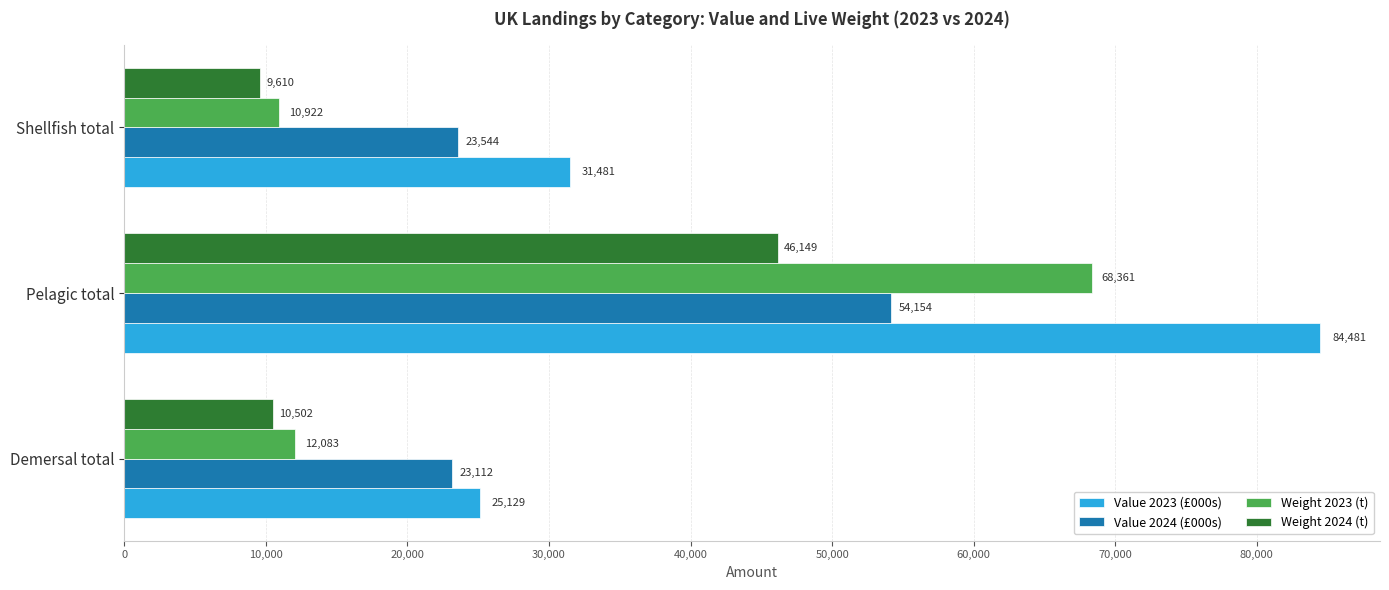

True or false: Value 2023 (£000s) has a value of 41798.0 at Pelagic total.

False